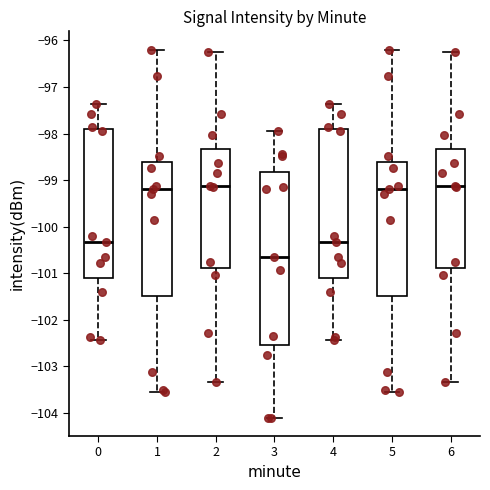

Reading left to right, transcribe this box plot: for each box, give where its median line is, the range the box spans, and where its two whiskers end, as read against the y-axis. The values are not printed on the chart, so give them approximately, as read against the axis.

0: median -100.3, box -101.1 to -97.9, whiskers -102.4 to -97.4
1: median -99.2, box -101.5 to -98.6, whiskers -103.5 to -96.2
2: median -99.1, box -100.9 to -98.3, whiskers -103.3 to -96.2
3: median -100.7, box -102.5 to -98.8, whiskers -104.1 to -97.9
4: median -100.3, box -101.1 to -97.9, whiskers -102.4 to -97.4
5: median -99.2, box -101.5 to -98.6, whiskers -103.5 to -96.2
6: median -99.1, box -100.9 to -98.3, whiskers -103.3 to -96.2